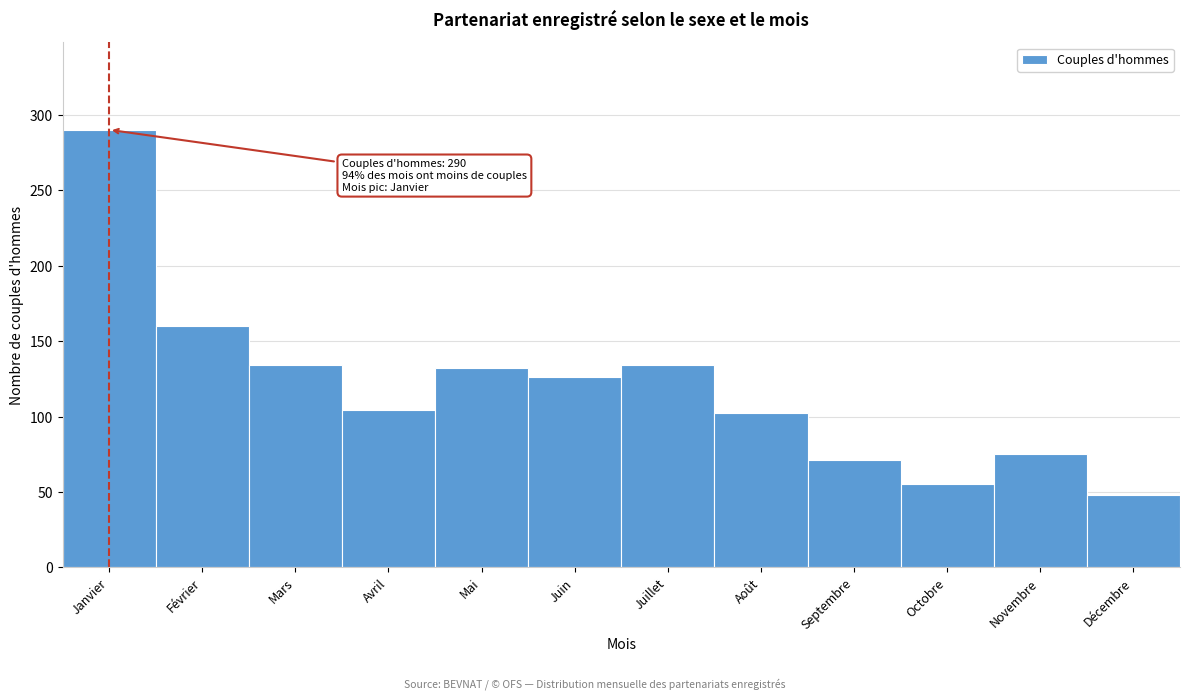

Reading left to right, extract all data points from this chart.

290	160	134	104	132	126	134	102	71	55	75	48